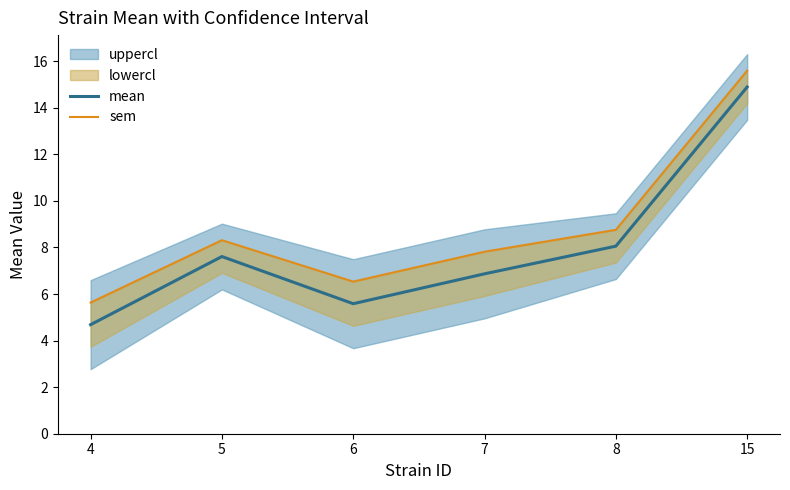

How many interior local peaks does the mean series have?

1